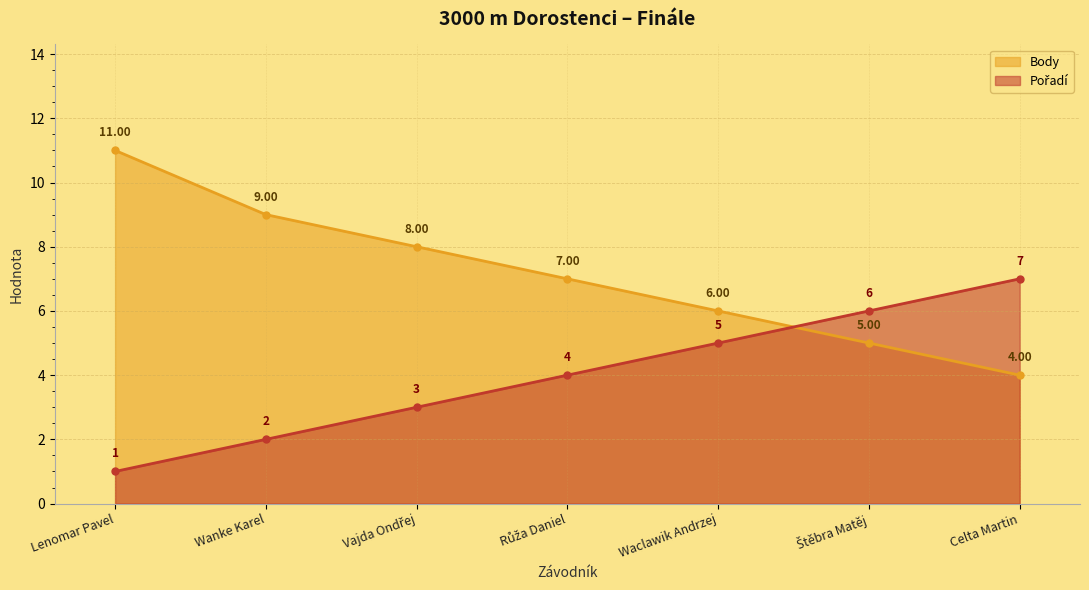

List the series in order of their overall mean, lowest first.

Pořadí, Body